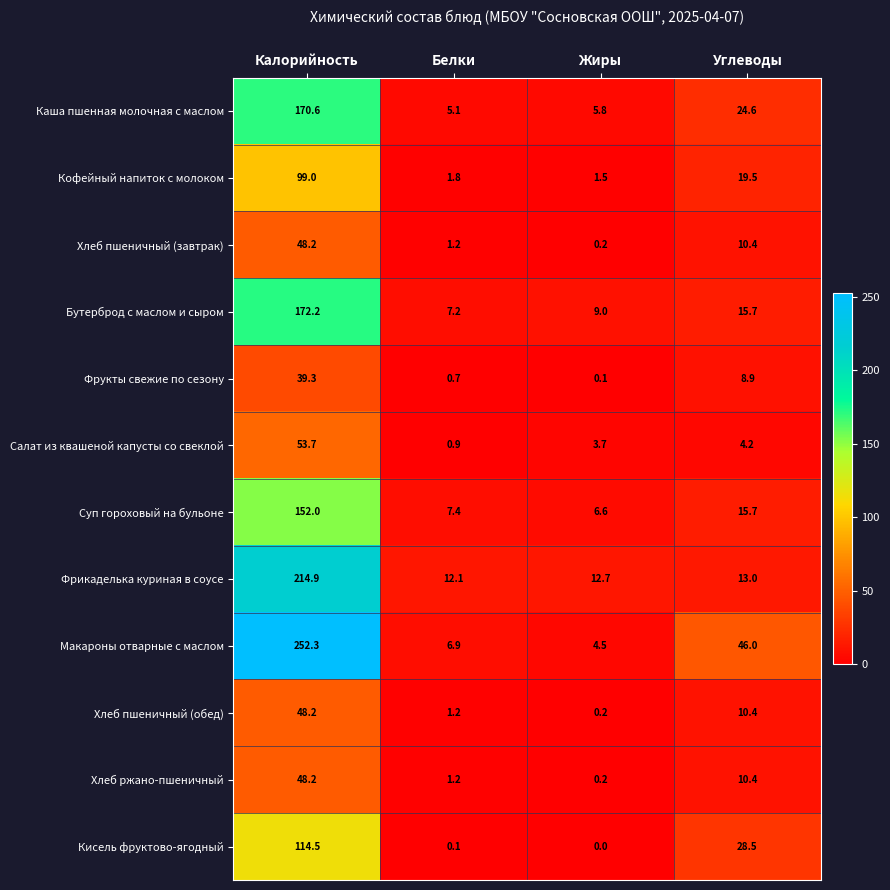

Between Калорийность and Углеводы, which series saw the biggest shift?

Макароны отварные с маслом